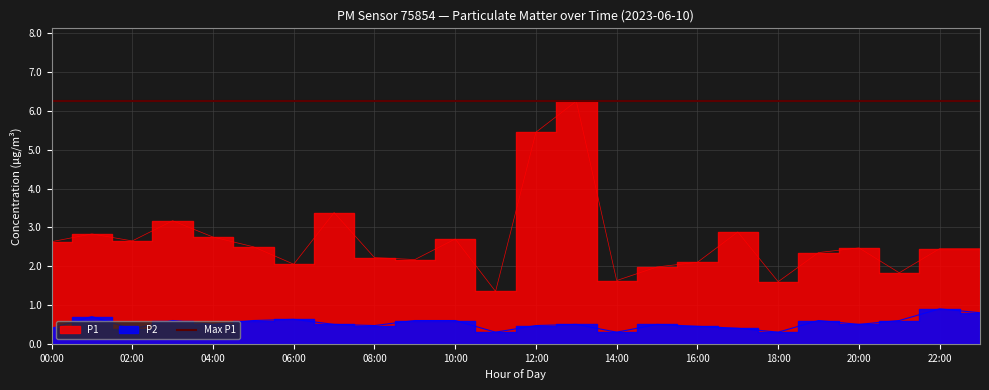

Where is P2 nearest to the value 0?

11:00